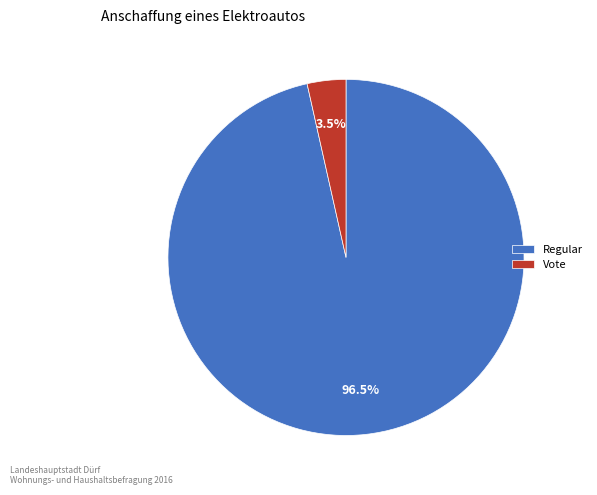

Is it true that Vote is 11% of the pie?

False